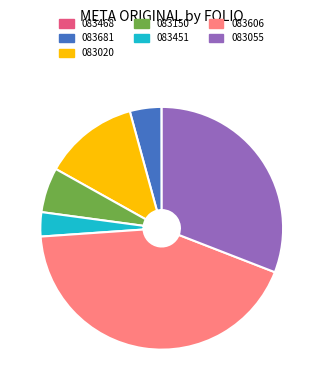

Does any single category account for the majority?

No